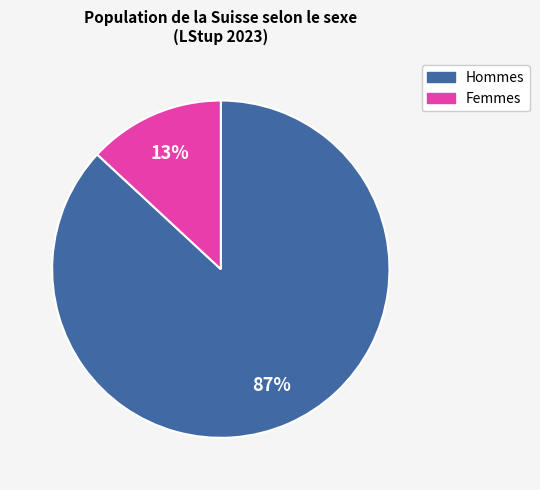

Is there a majority slice in this chart?

Yes